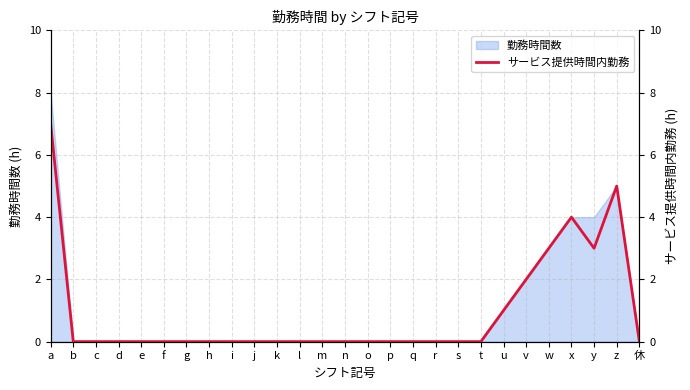

How many values are between 0 and 1?

21